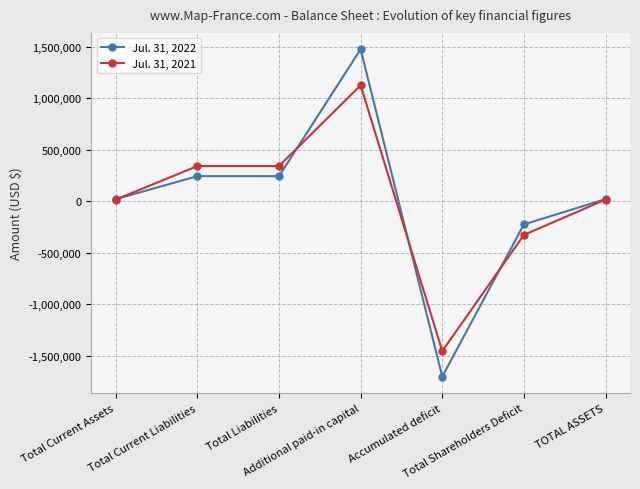

True or false: Jul. 31, 2021 and Jul. 31, 2022 cross at least once.

True